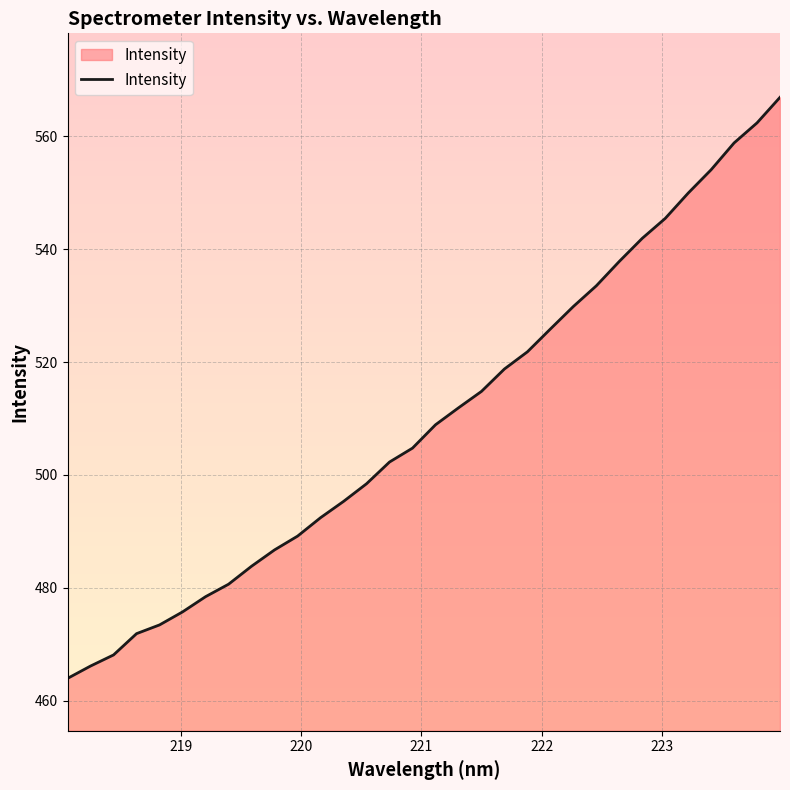

How many lines are shown in the chart?

1